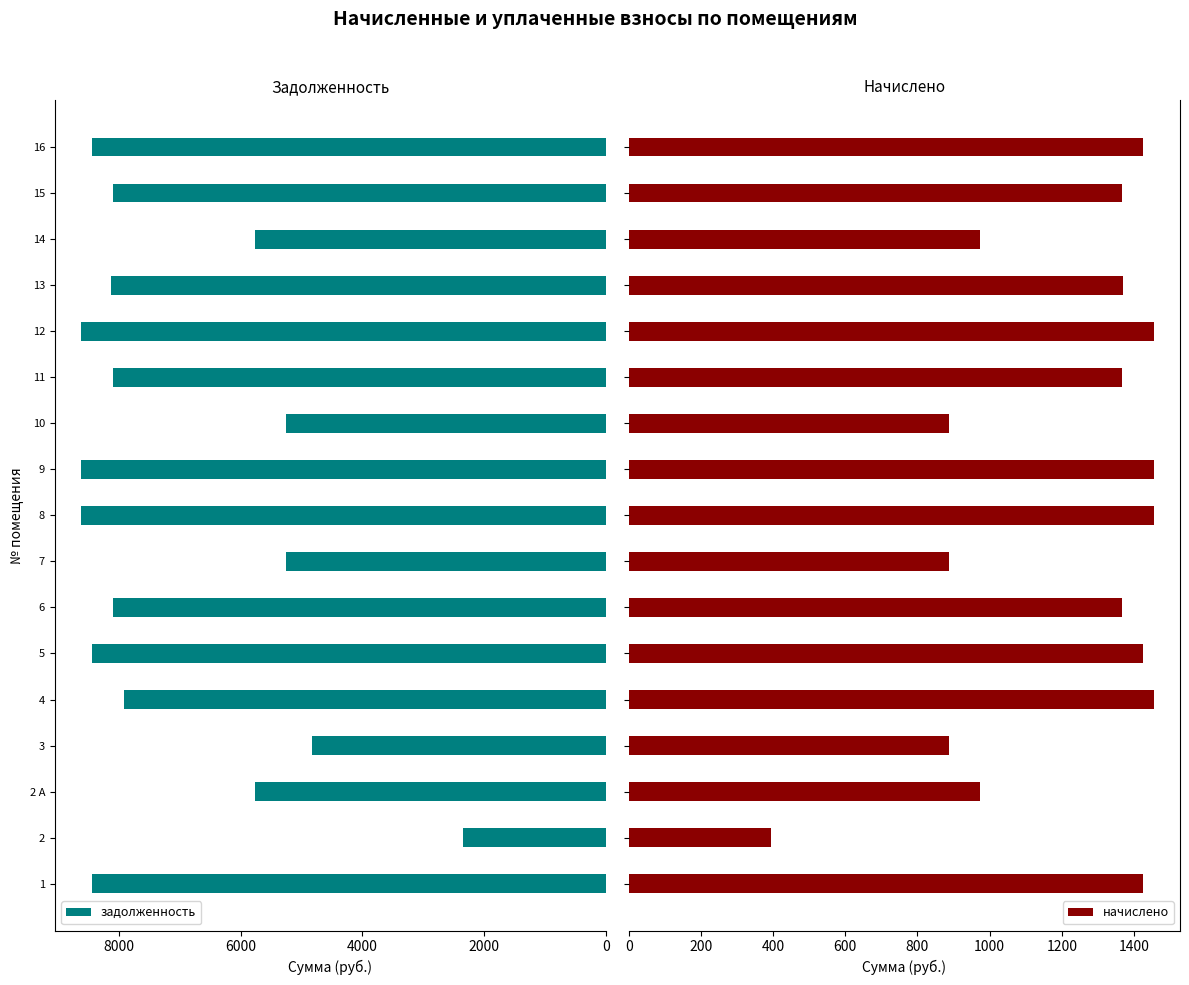

What is the difference between the second highest and minimum values in the начислено series?

1059.5